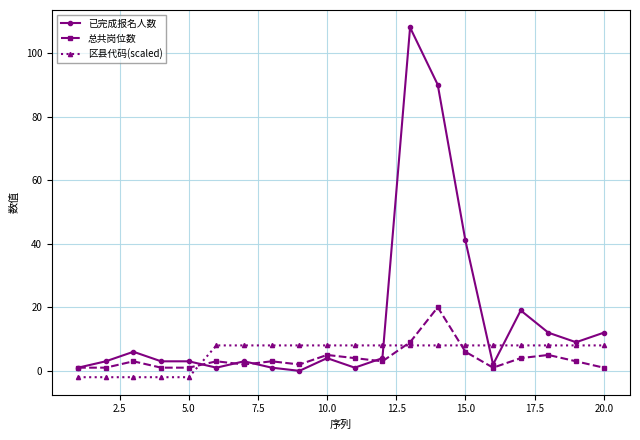

True or false: 已完成报名人数 has more than 2 interior local peaks.

True